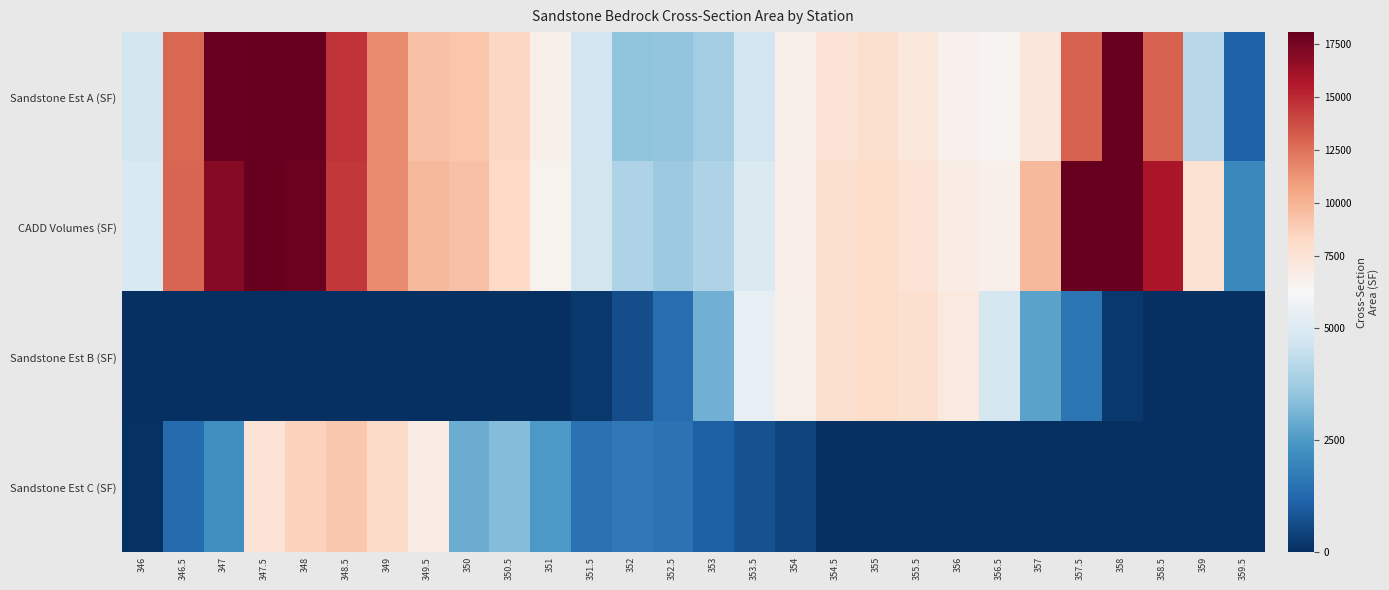

Which category has the highest value across all series?

358